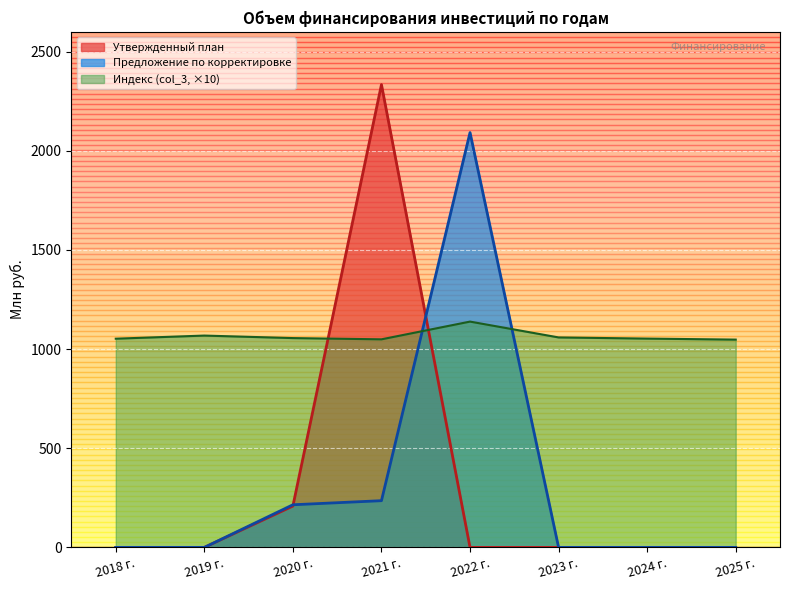

True or false: Индекс (col_3, ×10) and Утвержденный план intersect in this chart.

True